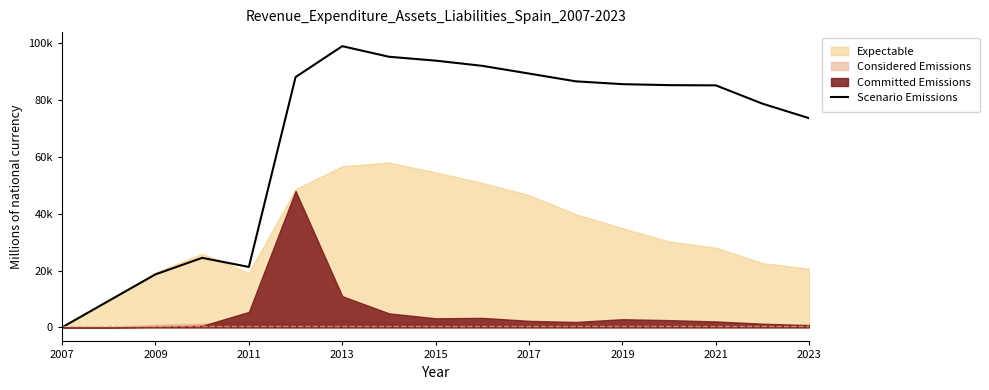

What is the label of the 1st point from the left?

2007